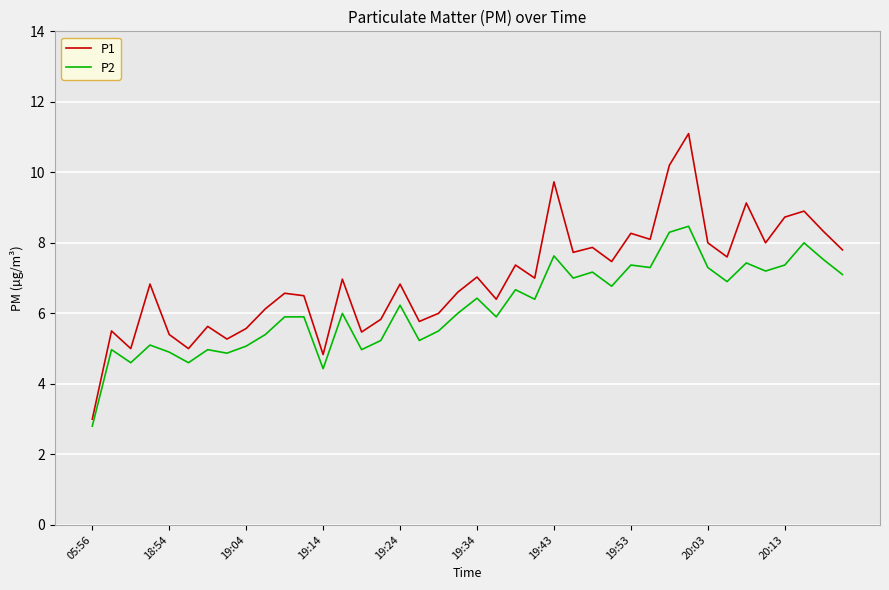

What is the difference between the maximum and minimum values in the P2 series?

5.7